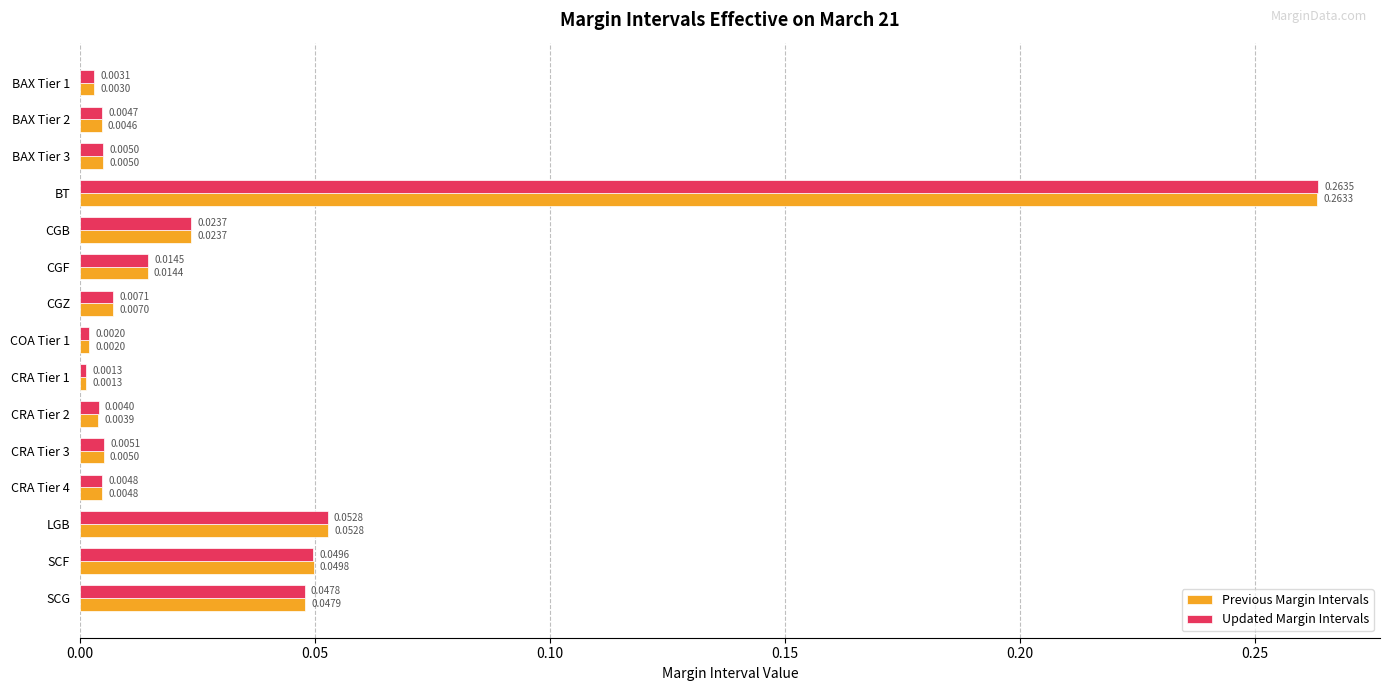

List the series in order of their overall mean, lowest first.

Previous Margin Intervals, Updated Margin Intervals